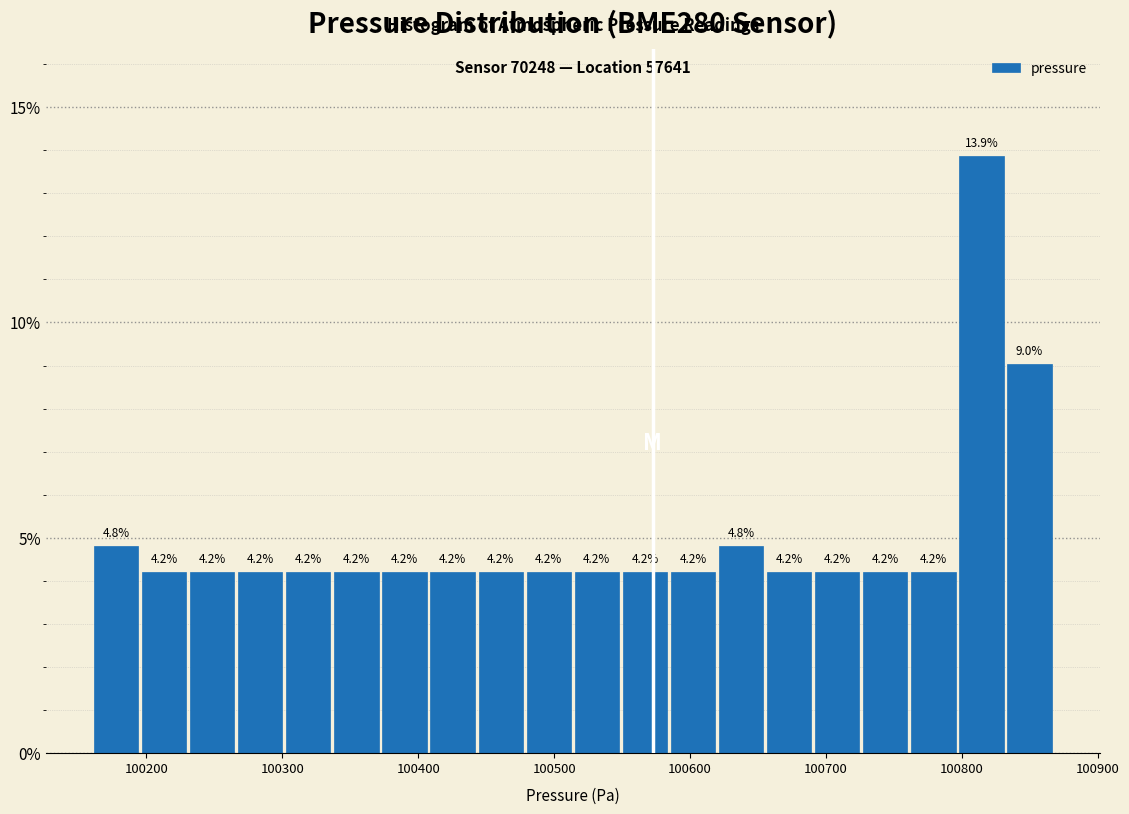

Read against the x-axis, roughly where is the centre of the tallest bar?

100810